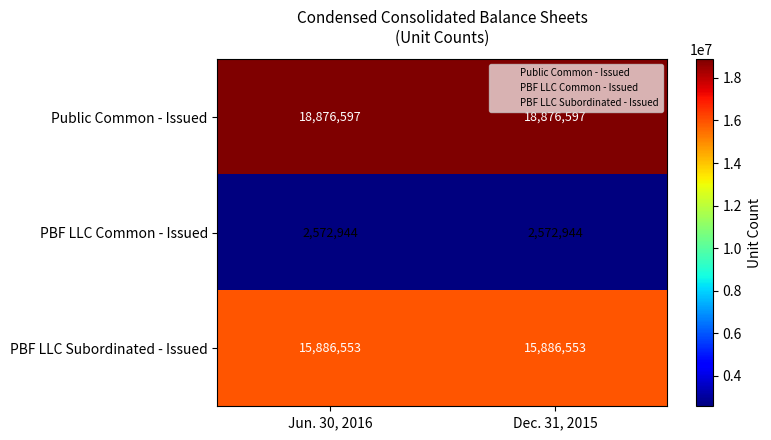

Rank the series at Jun. 30, 2016 from highest to lowest value.

Public Common - Issued, PBF LLC Subordinated - Issued, PBF LLC Common - Issued